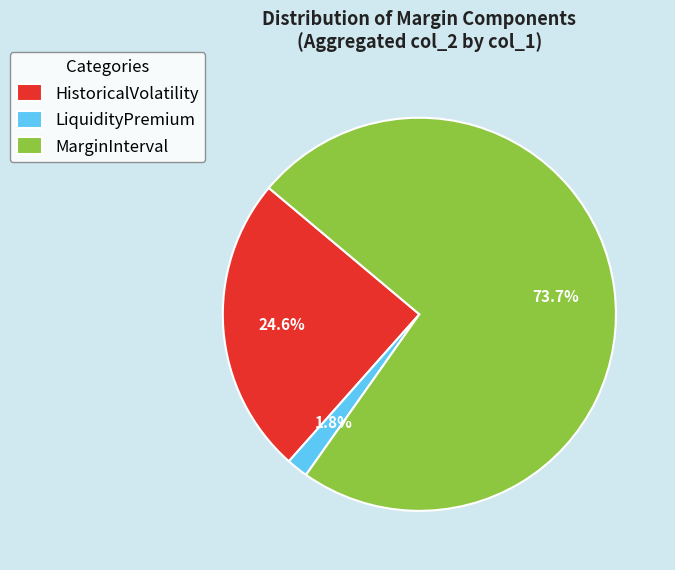

What percentage is the MarginInterval slice, to the nearest percent?

74%